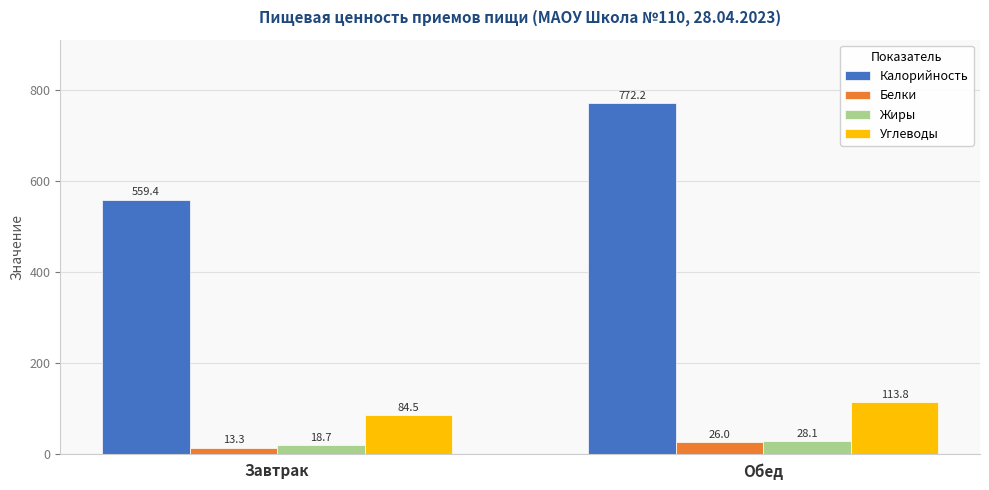

How many distinct data groups are displayed?

4